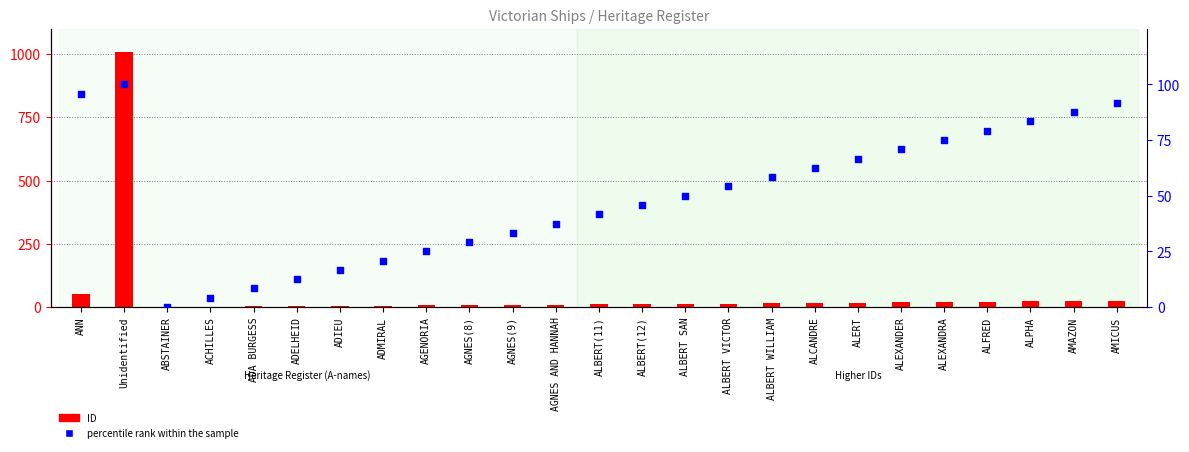

Is the value of ID at AMICUS greater than the value of percentile rank within the sample at ADMIRAL?

Yes